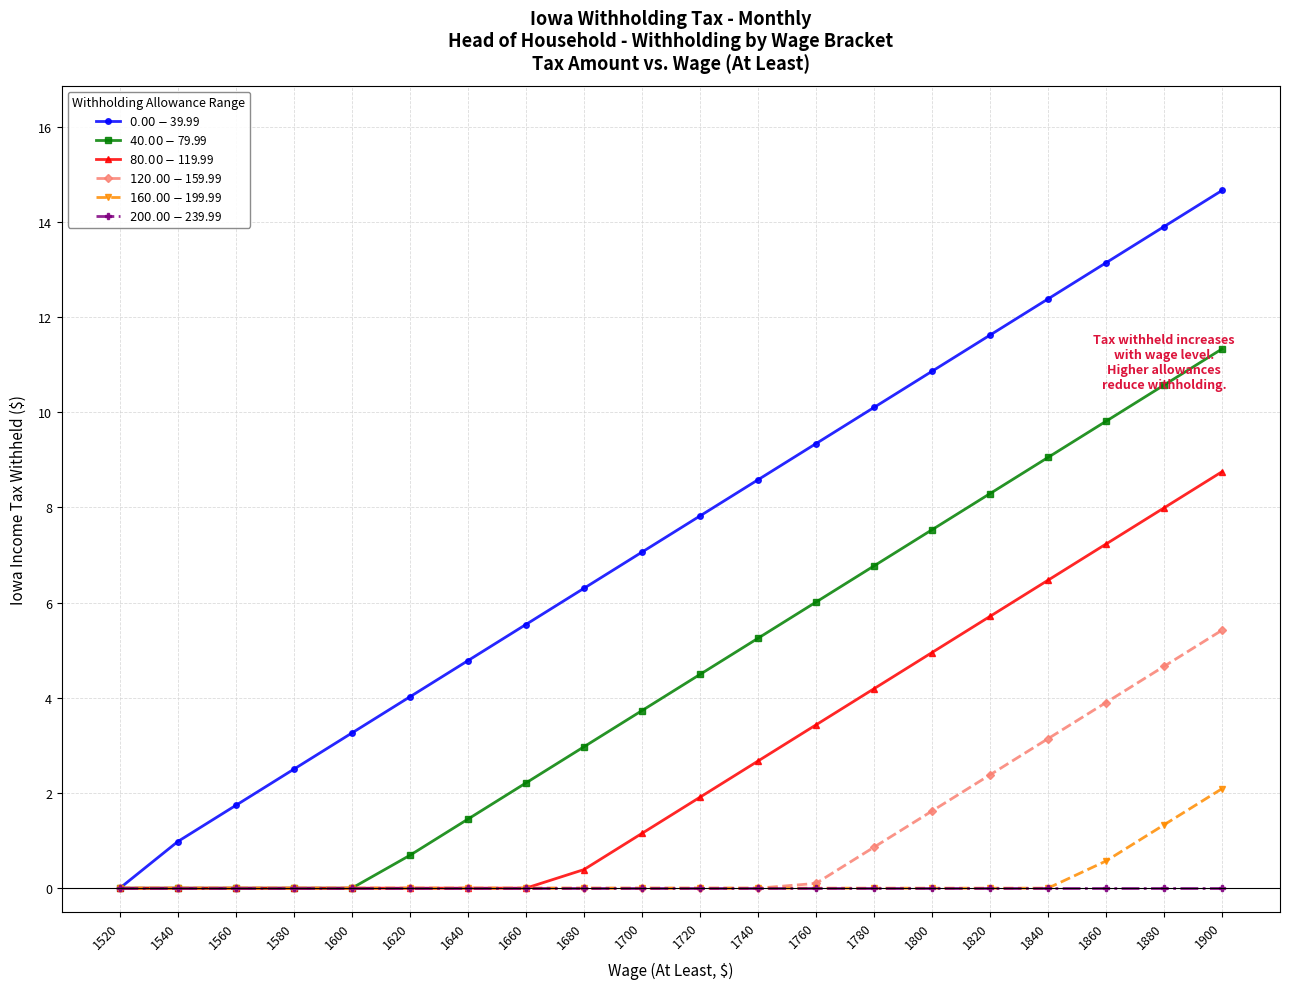

Count the number of categories in the chart.

20